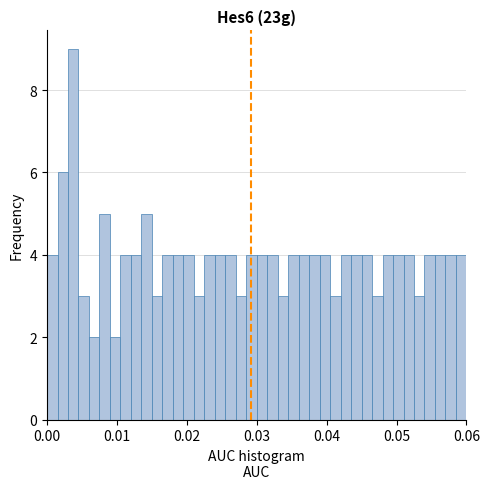

Read against the x-axis, roughly where is the centre of the tallest bar?

0.004